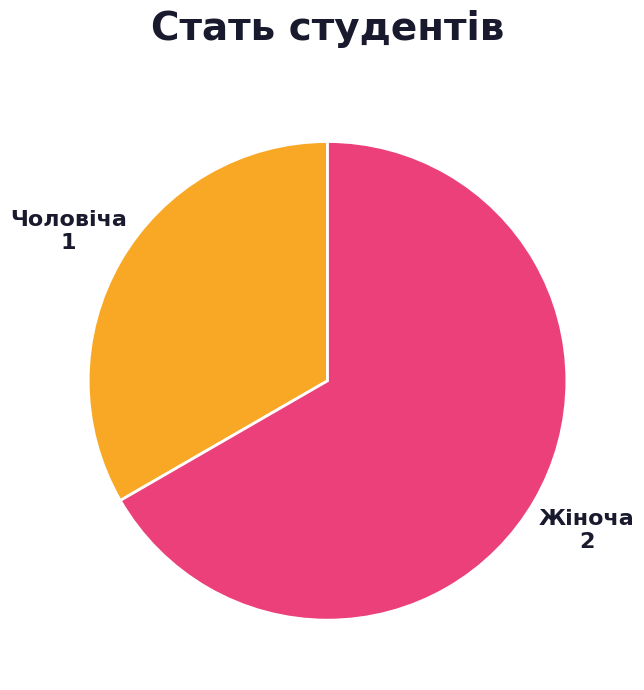

What is the majority slice?

Жіноча